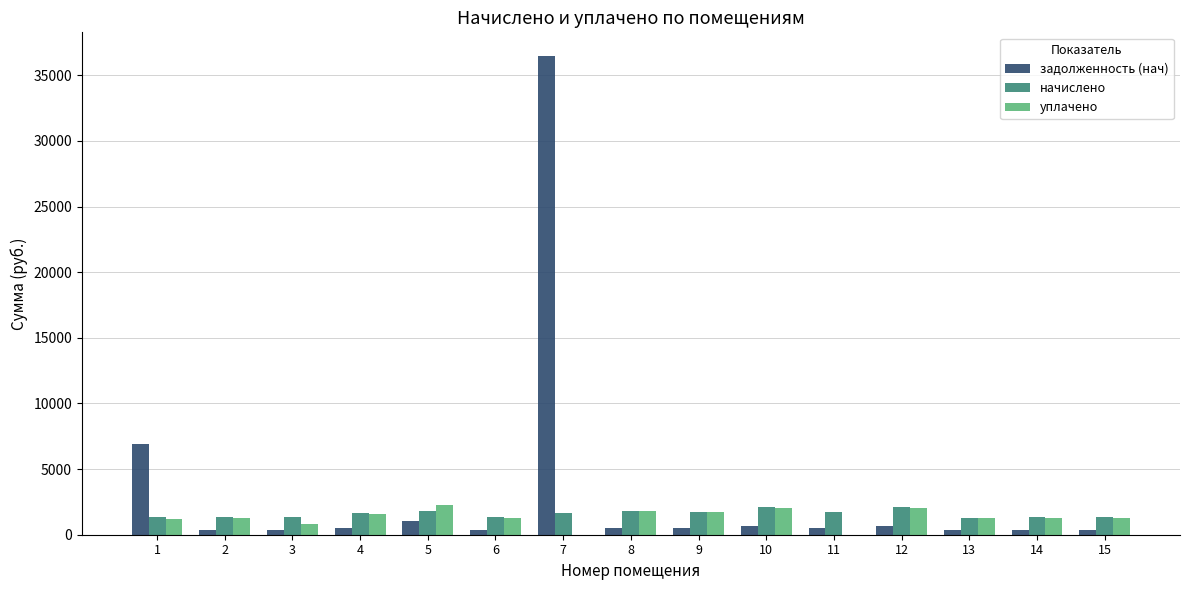

At which category is the sum across all series the highest?

7